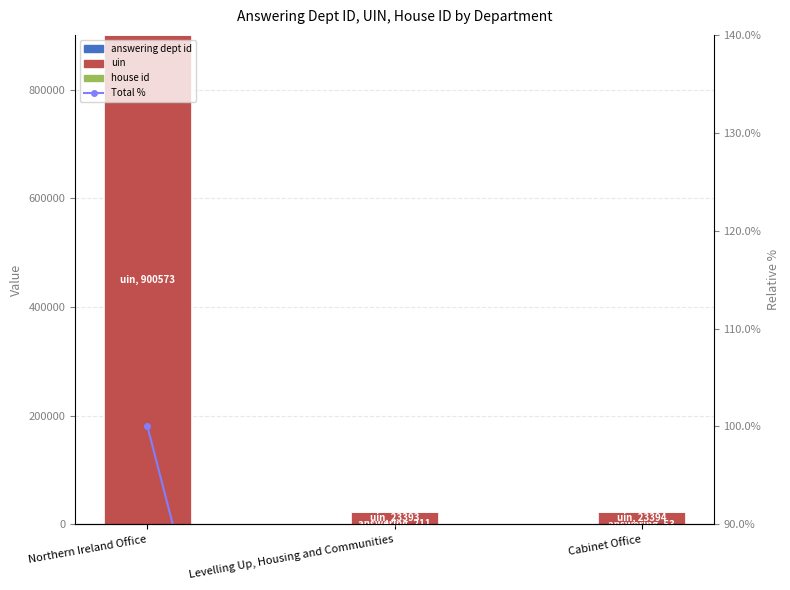

Rank the categories by uin value from highest to lowest.

Northern Ireland Office, Cabinet Office, Levelling Up, Housing and Communities